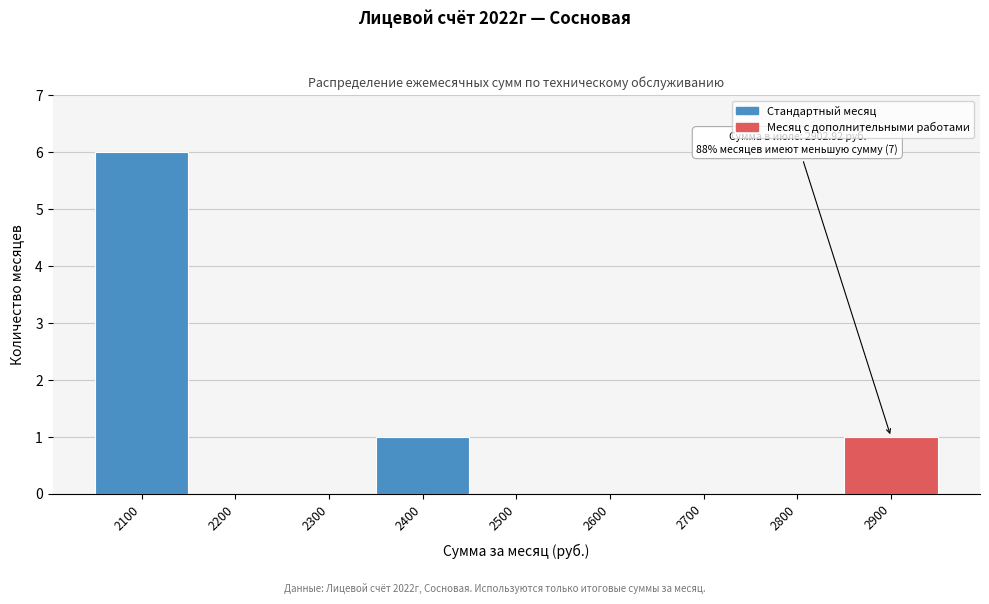

Reading left to right, extract all data points from this chart.

2100=6	2200=0	2300=0	2400=1	2500=0	2600=0	2700=0	2800=0	2900=1